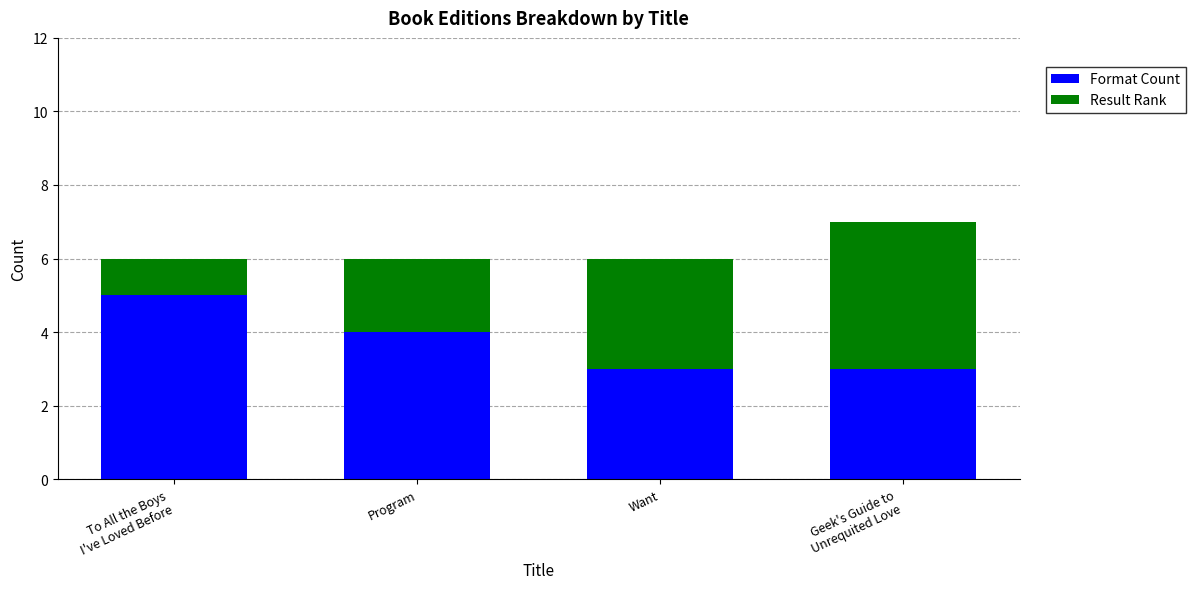

How many Format Count values are between 3 and 5?

4